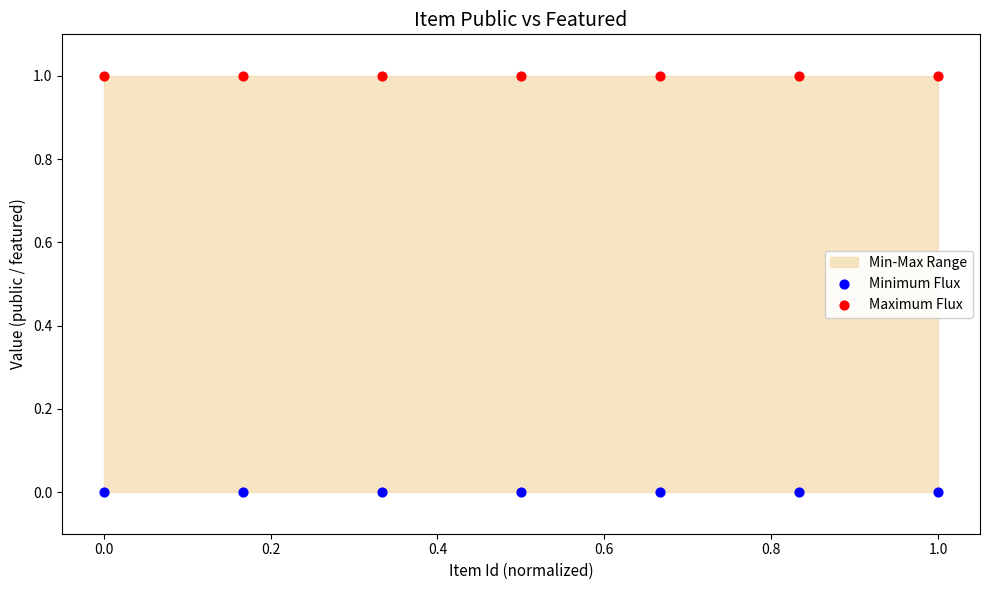

Which series contains the lowest Y value?

Minimum Flux